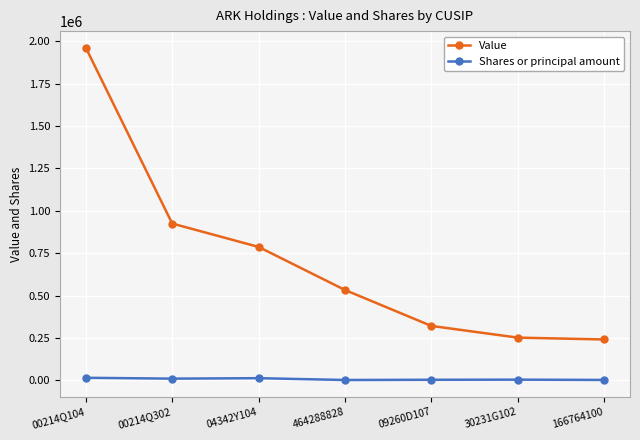

What is the difference between the highest and lowest values at 166764100?

238700